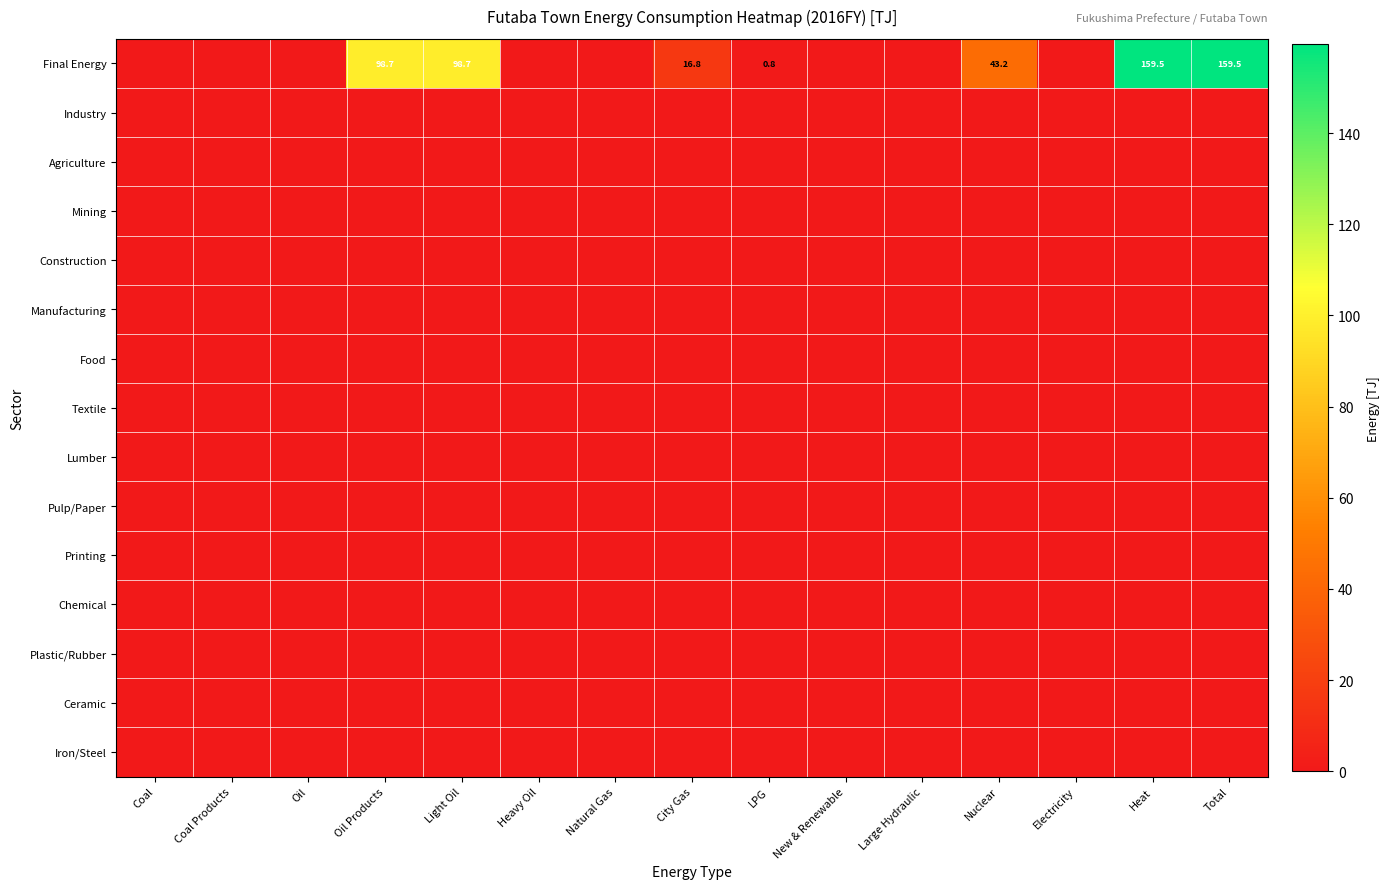

Is the value of Lumber at City Gas greater than the value of Agriculture at Coal Products?

No